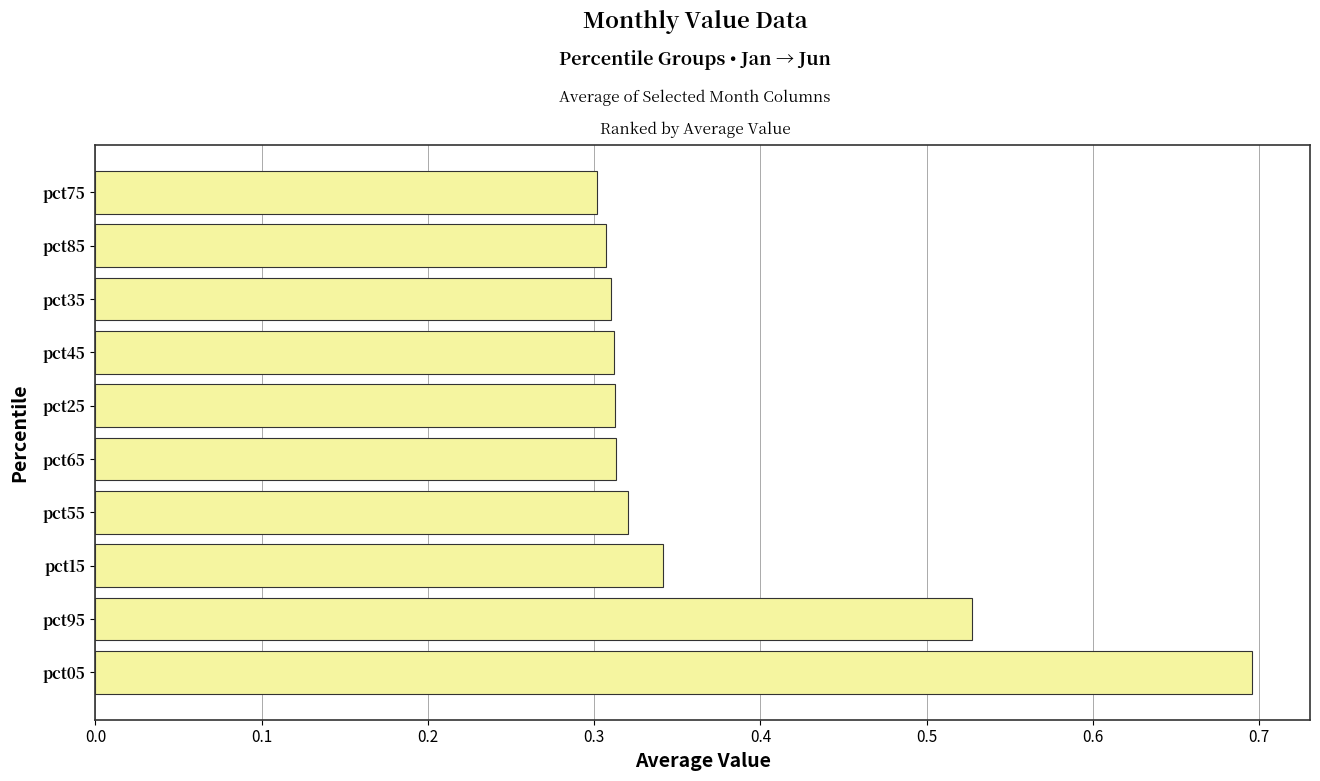

How many values are between 0 and 1?

10